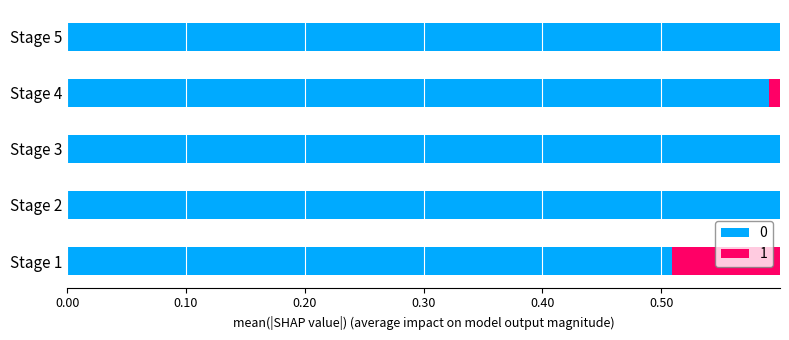

Which category has the highest value across all series?

Stage 5